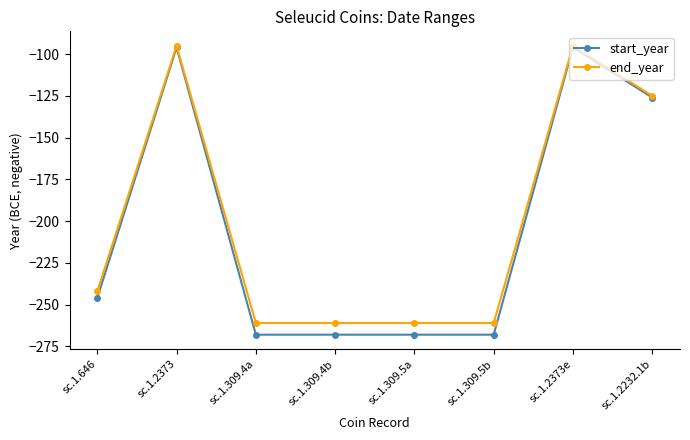

What is the smallest value displayed?

-268